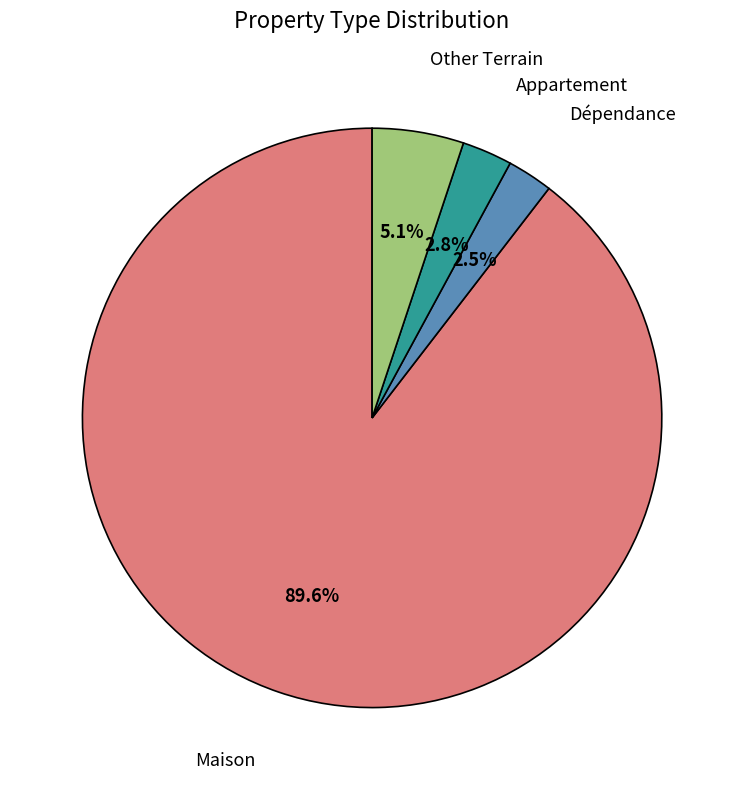

Is there a majority slice in this chart?

Yes